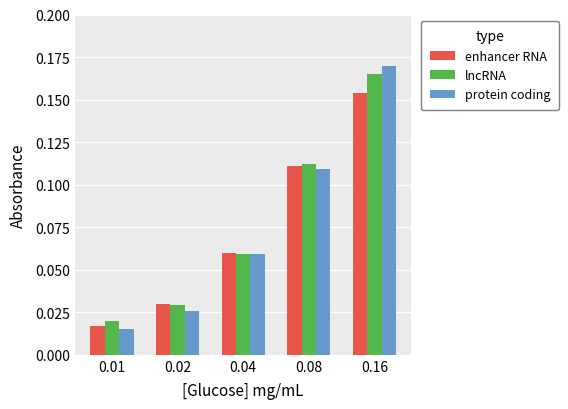

Is the value of enhancer RNA at 0.02 greater than the value of protein coding at 0.08?

No